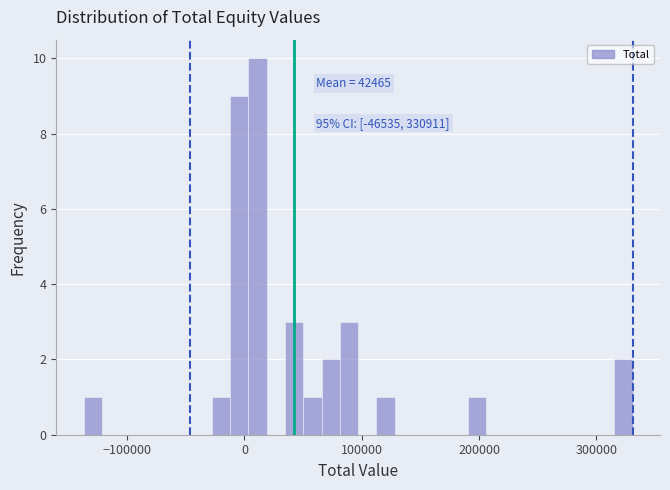

Around what value on the x-axis is the tallest bar? Give the approximate position of its centre, as read against the axis.

10000